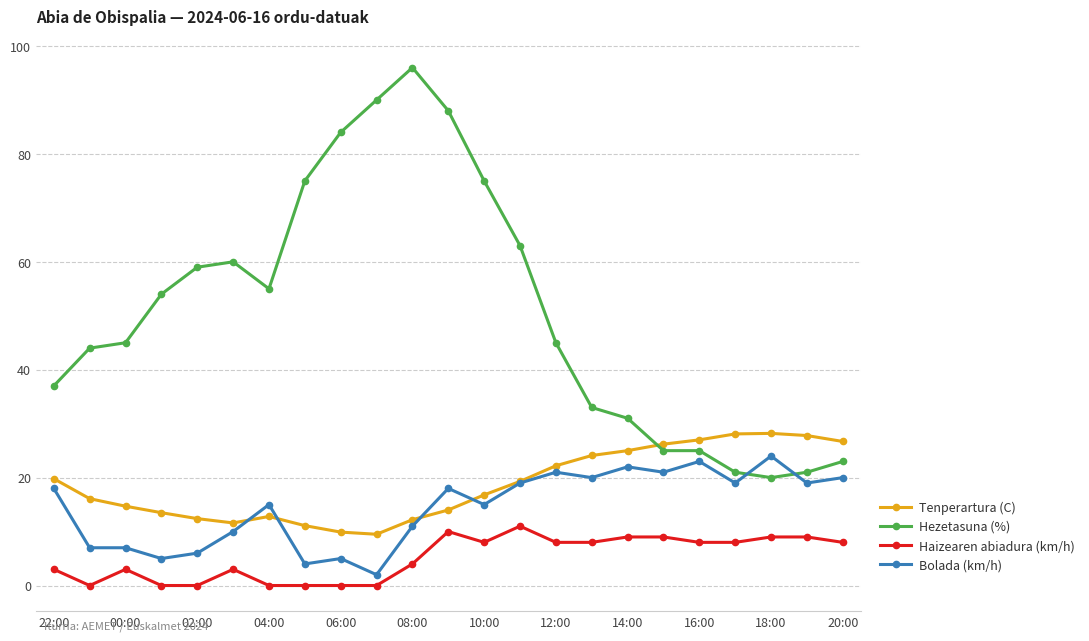

What is the sum of all Haizearen abiadura (km/h) values?

118.0